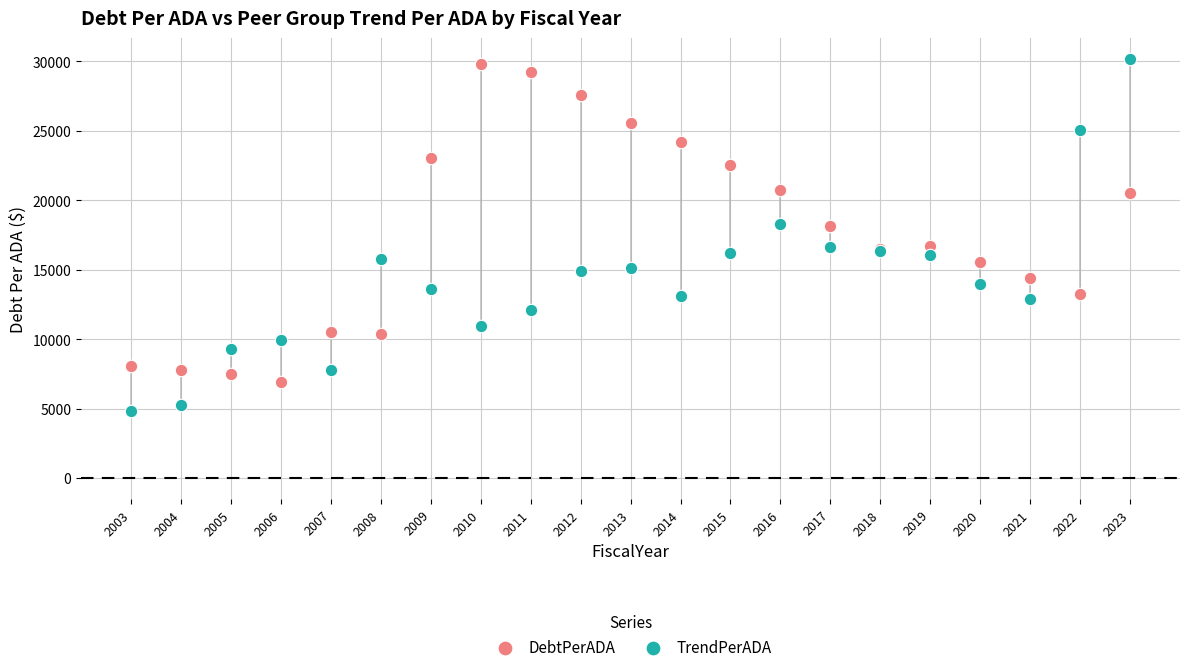

Which series contains the lowest Y value?

TrendPerADA